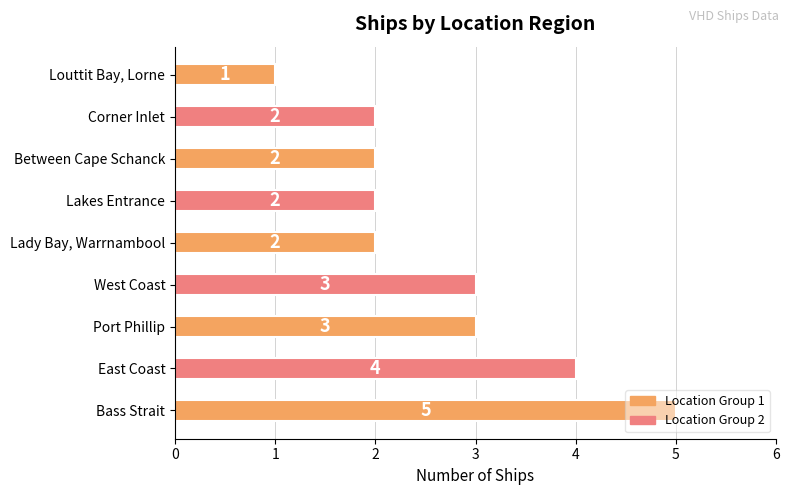

The value at Bass Strait is 5. True or false?

True